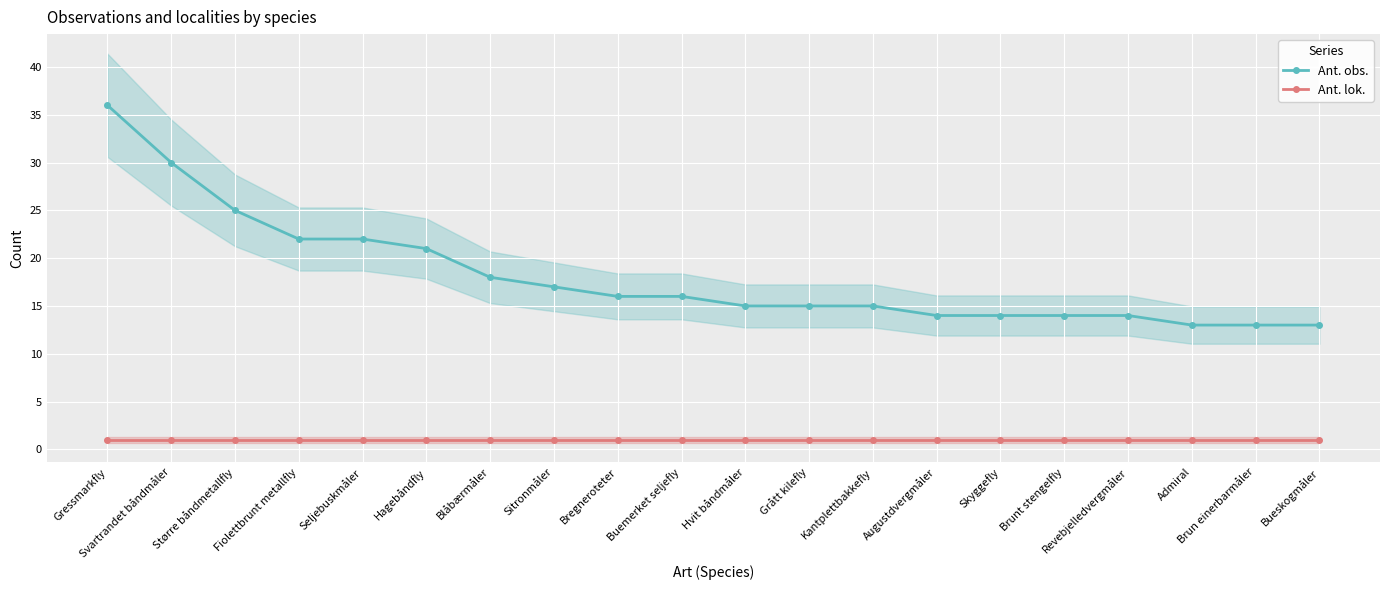

True or false: Ant. lok. and Ant. obs. cross at least once.

False